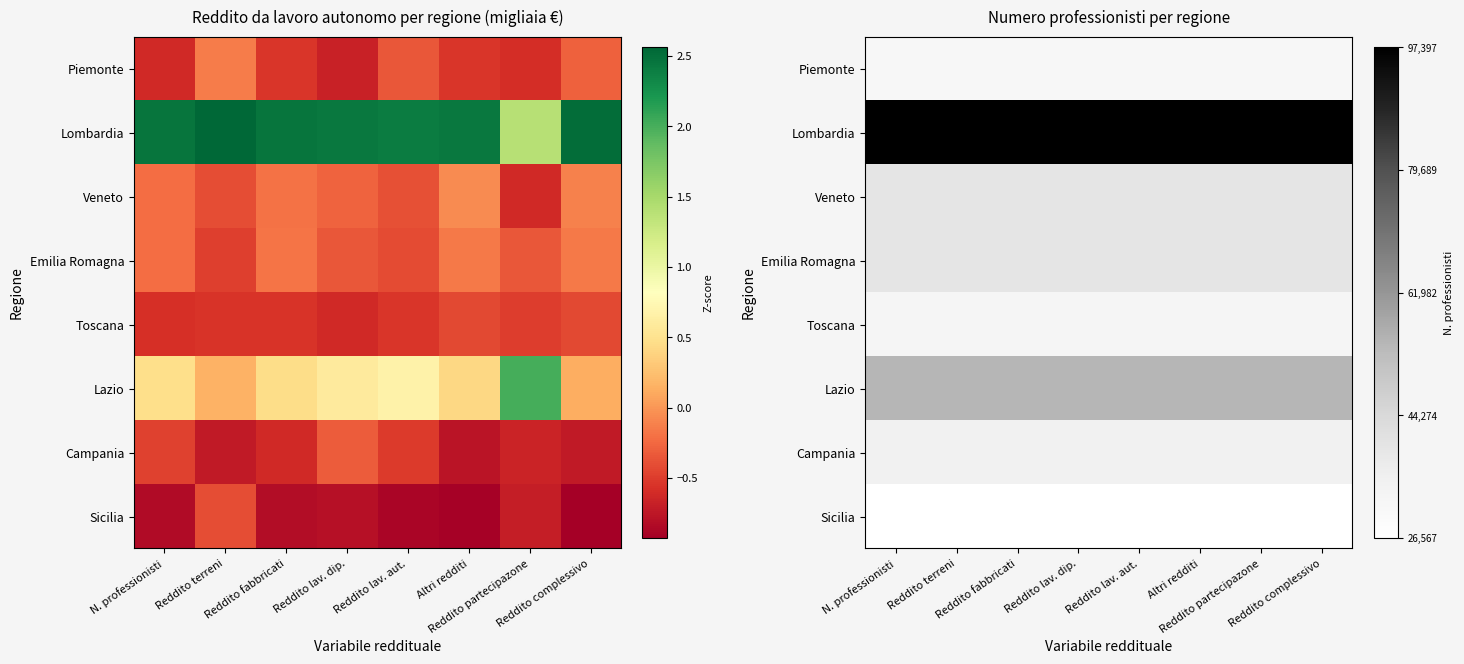

Rank the series by their maximum value, from highest to lowest.

Lombardia, Lazio, Veneto, Emilia Romagna, Campania, Toscana, Piemonte, Sicilia